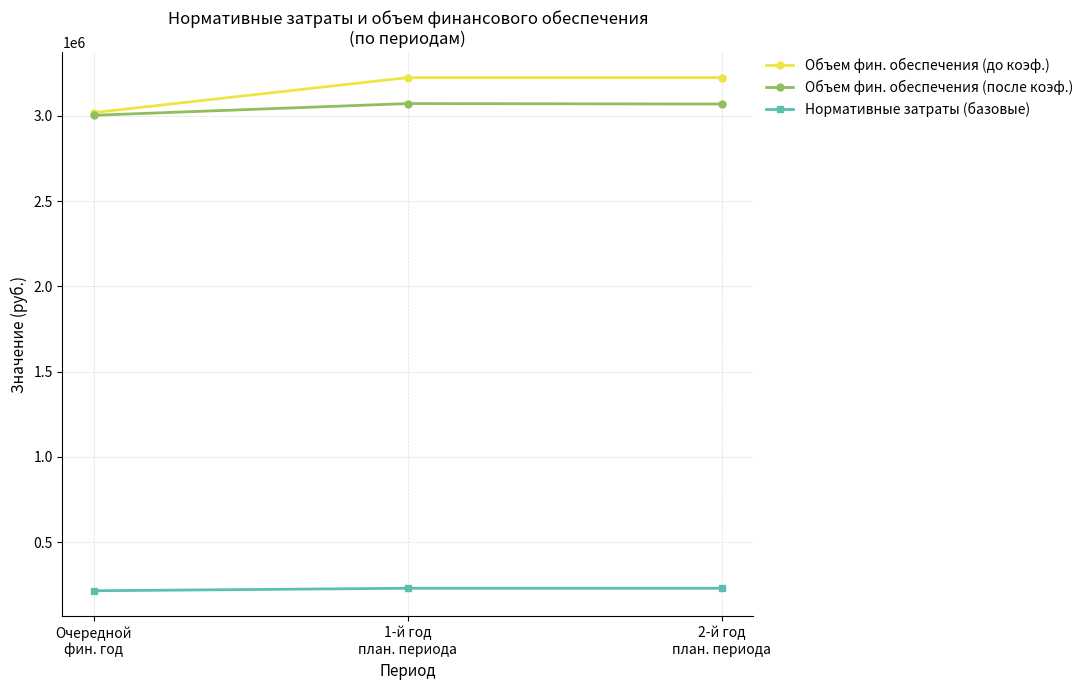

What is the difference between the maximum and minimum values in the Объем фин. обеспечения (до коэф.) series?

205157.6